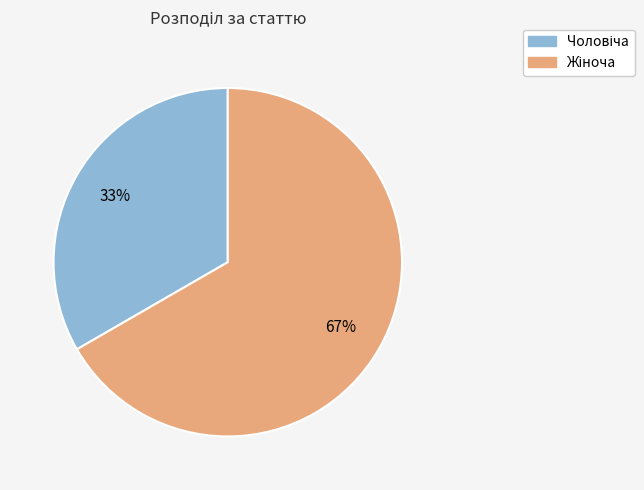

Is there any slice that represents more than half of the pie?

Yes